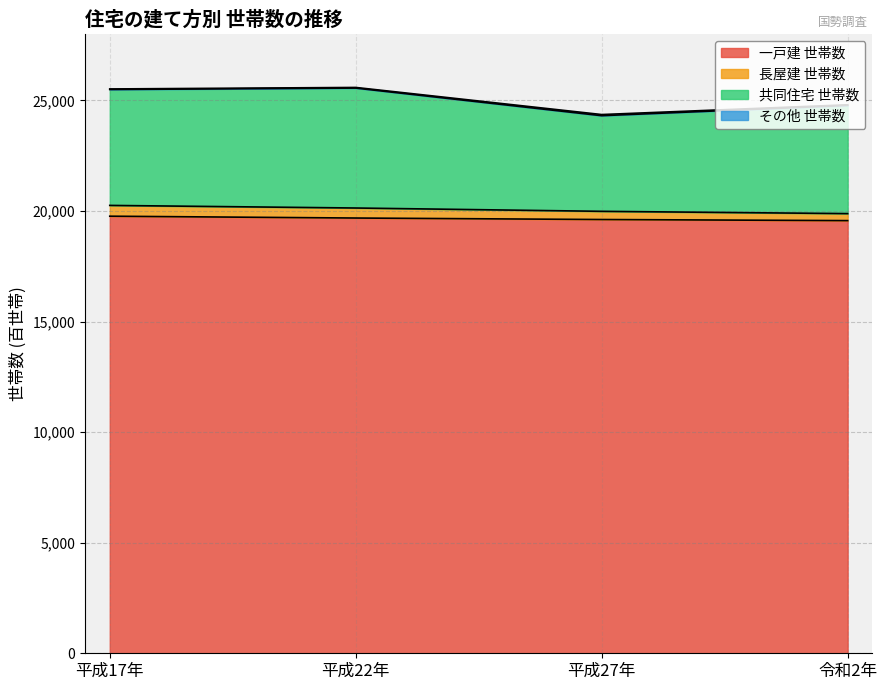

Which category has the lowest value across all series?

令和2年